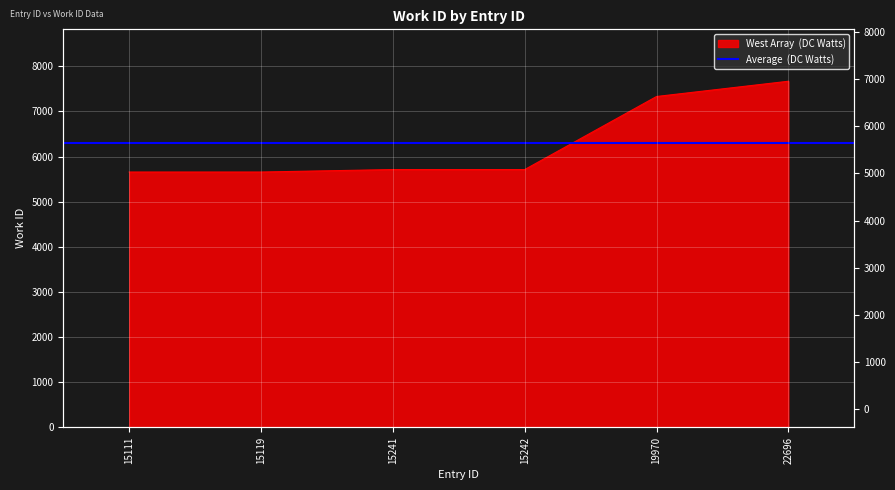

How many data points are less than 5713?

2